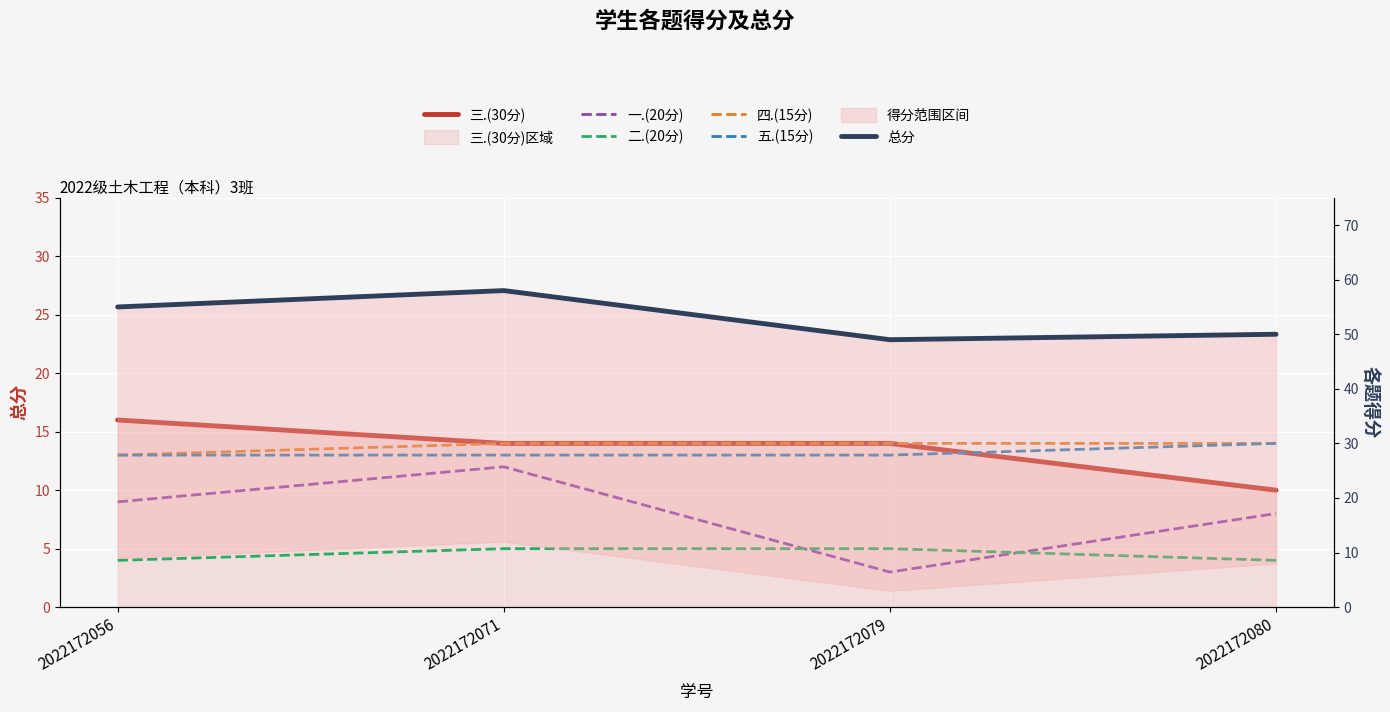

Is it true that 三.(30分) equals 16 at 2022172056?

True